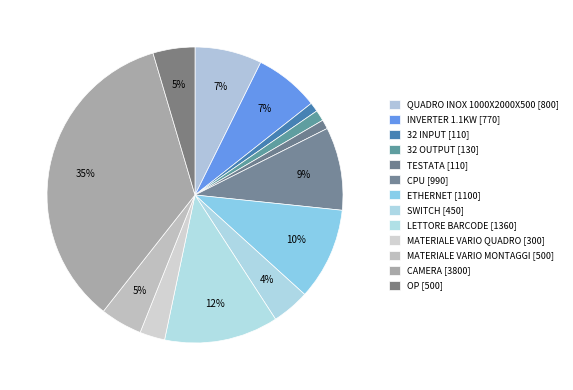

The CPU slice represents 24% of the pie. True or false?

False